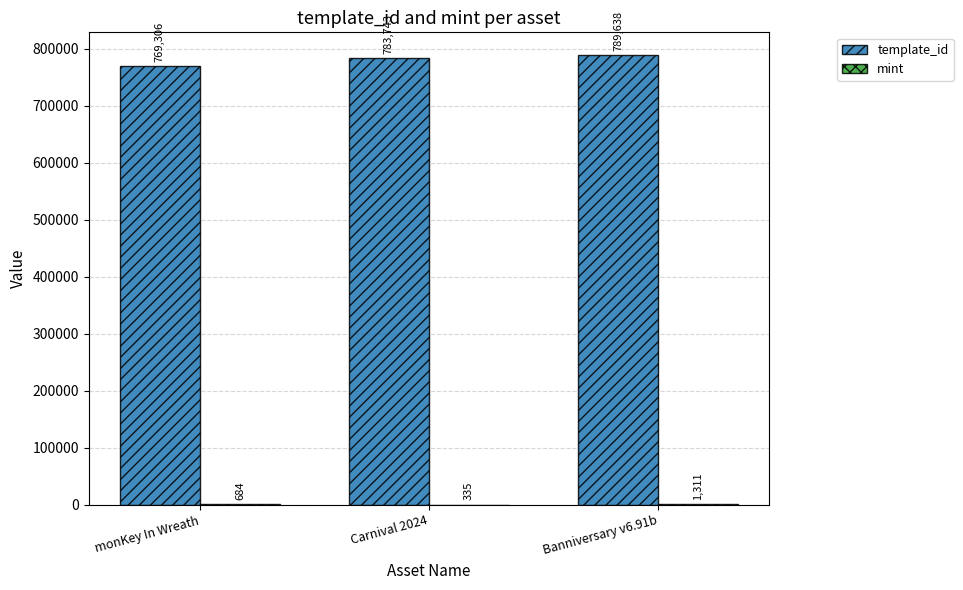

Which category has the highest value in the template_id series?

Banniversary v6.91b